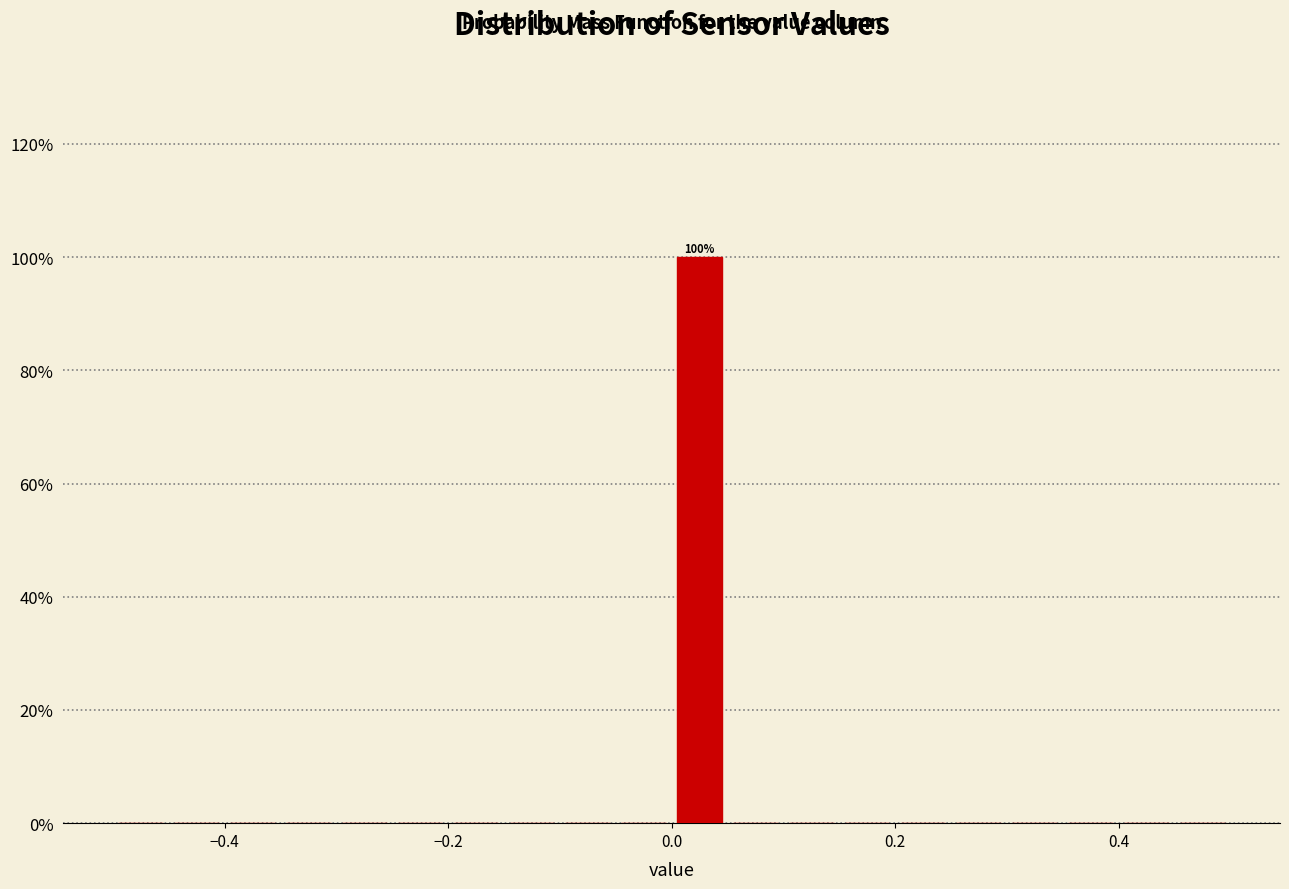

Around what value on the x-axis is the tallest bar? Give the approximate position of its centre, as read against the axis.

0.02